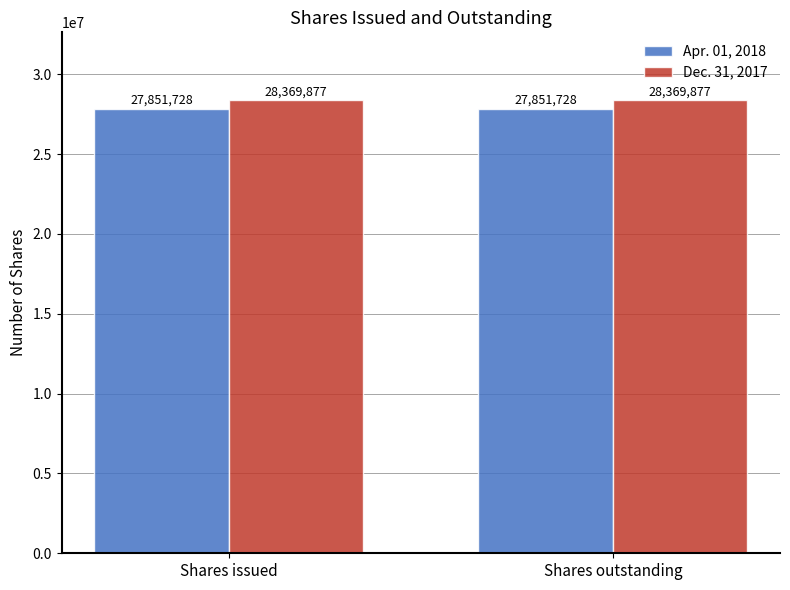

How many series are shown in this chart?

2